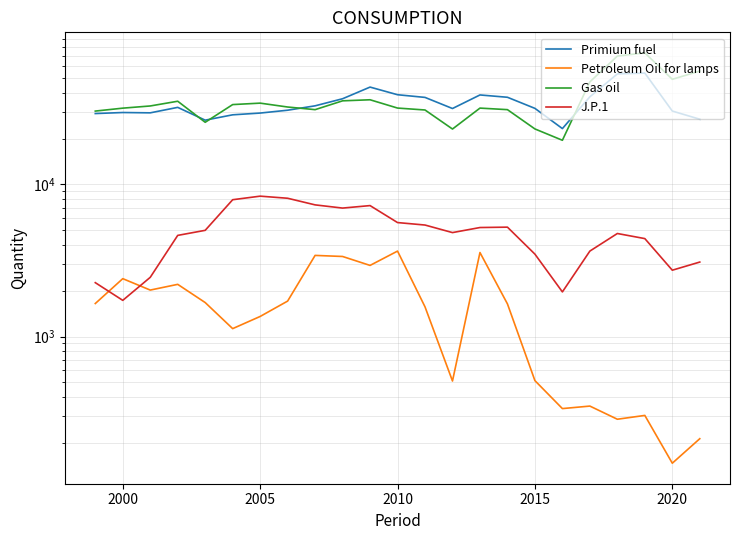

How many values in the Primium fuel series exceed 31607?

11